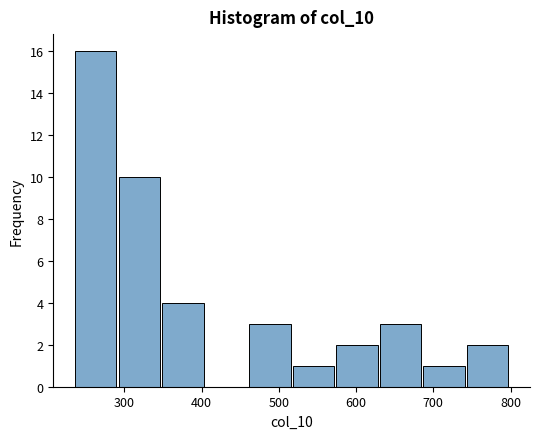

What is the height of the bar covering 630 to 690 on the x-axis? Neither the bar edges nor the heights are printed on the chart, so give them approximately, as read against the axes.

3